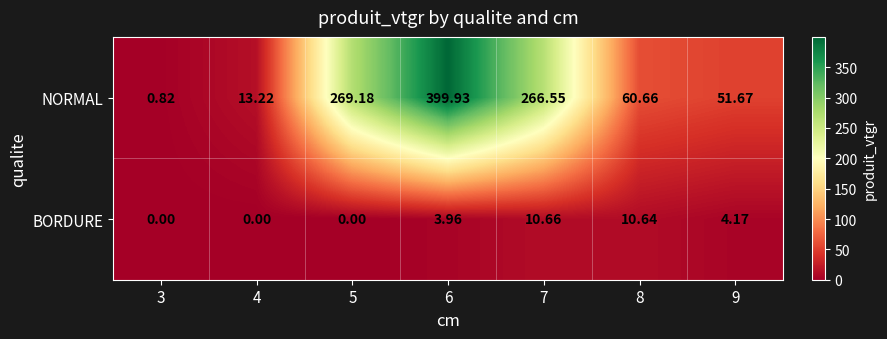

Which series has the largest total across all categories?

NORMAL